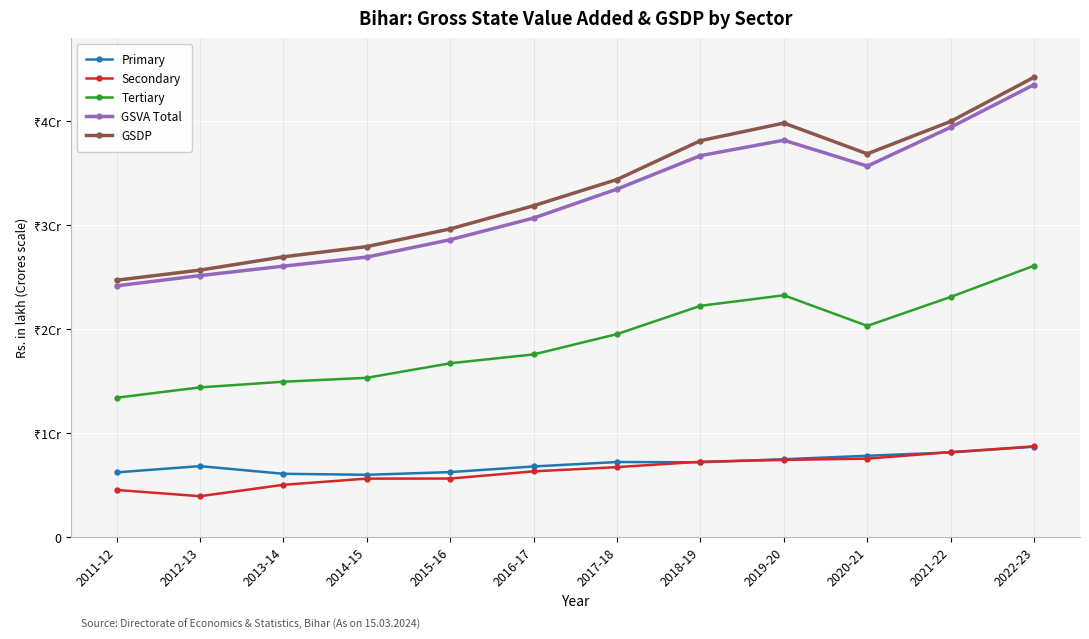

At which category does GSDP reach its first local peak?

2019-20